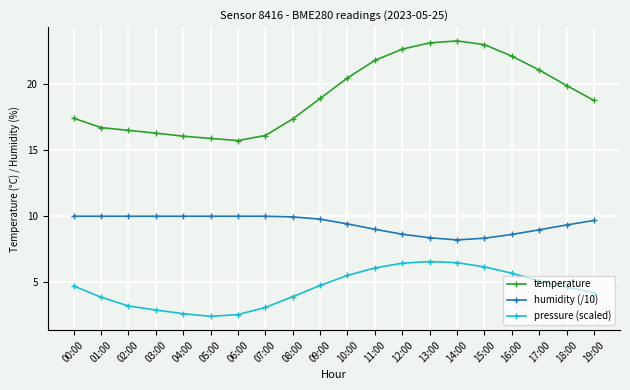

What is the minimum value shown in the chart?

2.4